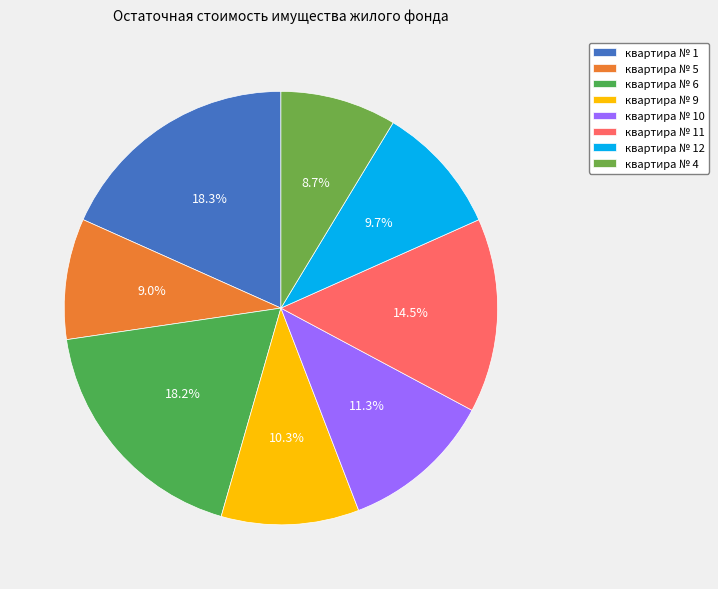

To the nearest percent, what is the difference between the квартира № 4 and квартира № 10 slice percentages?

3%